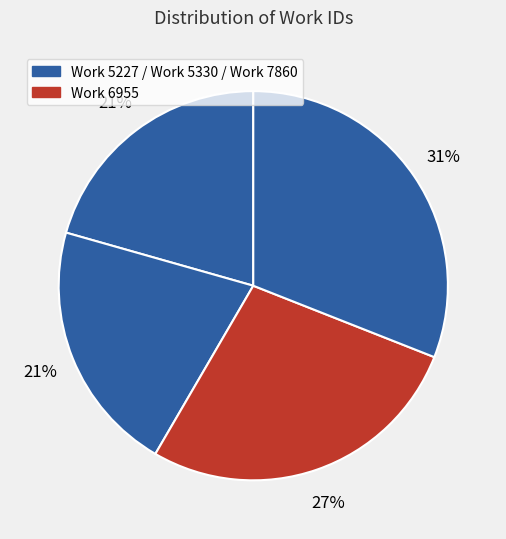

Count the number of slices in the pie.

4